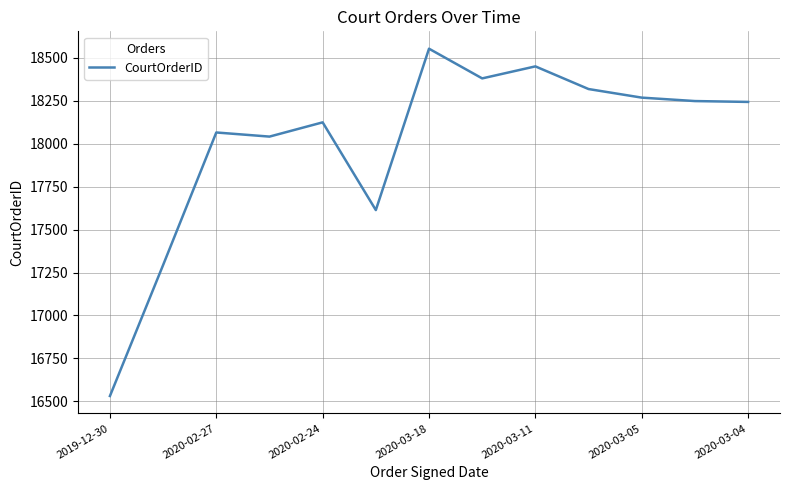

What is the maximum value shown in the chart?

18554